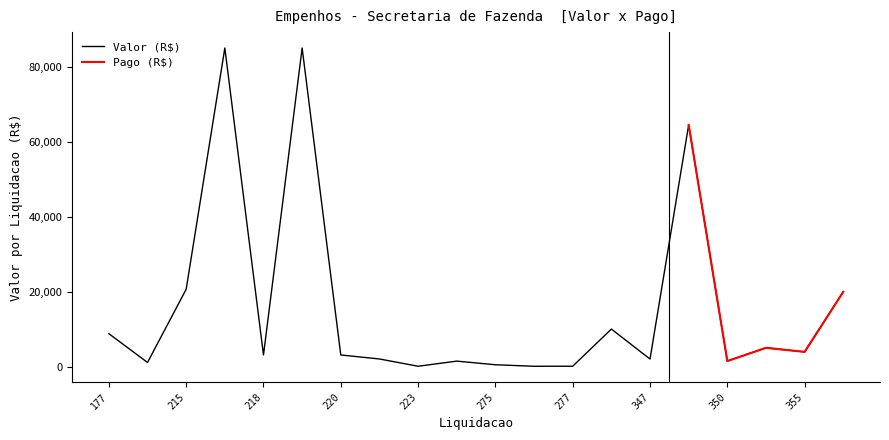

List the labels in order of value, smallest first.

276, 223, 277, 275, 178, 258, 350, 347, 222, 218, 220, 355, 354, 177, 280, 359, 215, 349, 217, 219